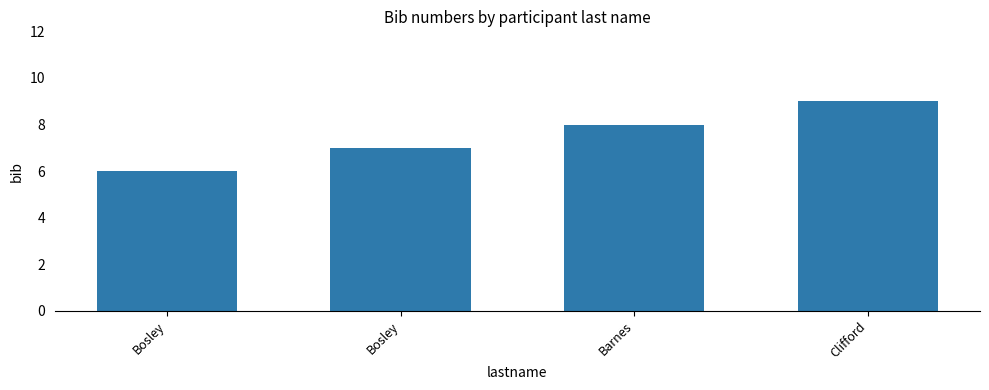

What is the ratio of the value at Bosley to the value at Bosley?

0.9